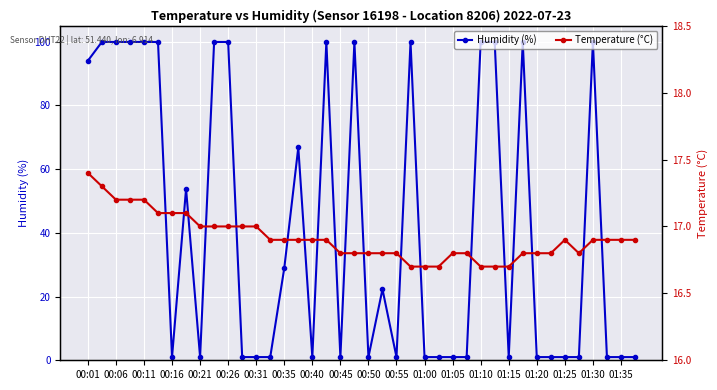

What are all the series names shown in the legend?

Humidity (%), Temperature (°C)